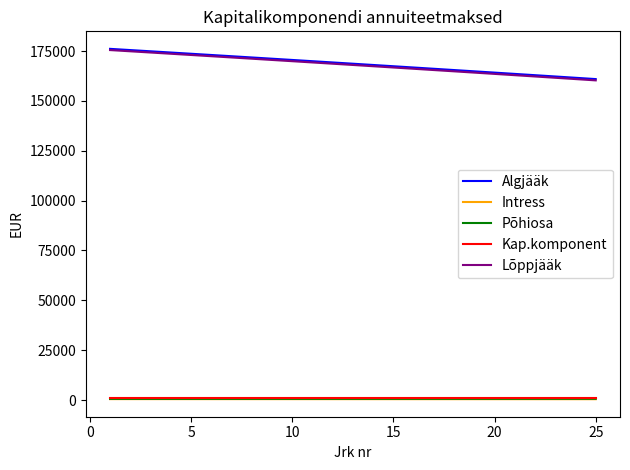

Which series has the largest range (max minus min)?

Lõppjääk